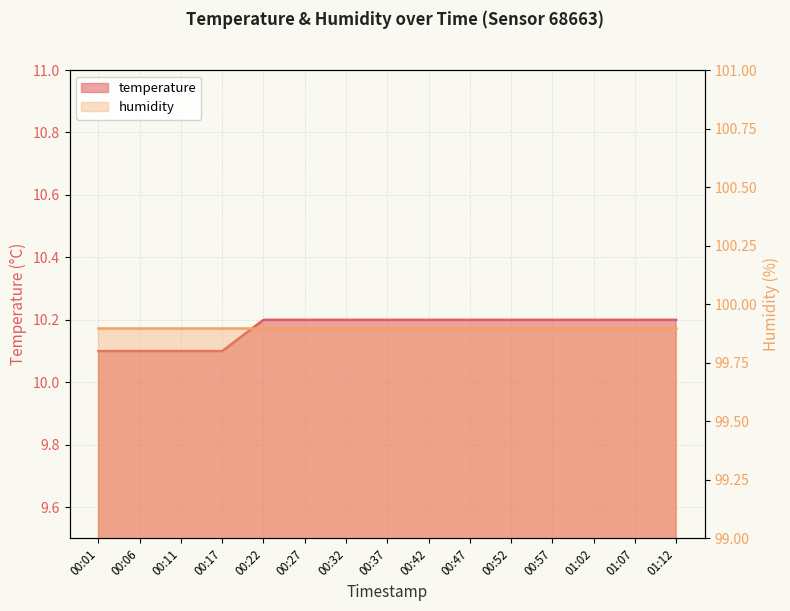

List the labels in order of value, smallest first.

00:01, 00:06, 00:11, 00:17, 00:22, 00:27, 00:32, 00:37, 00:42, 00:47, 00:52, 00:57, 01:02, 01:07, 01:12